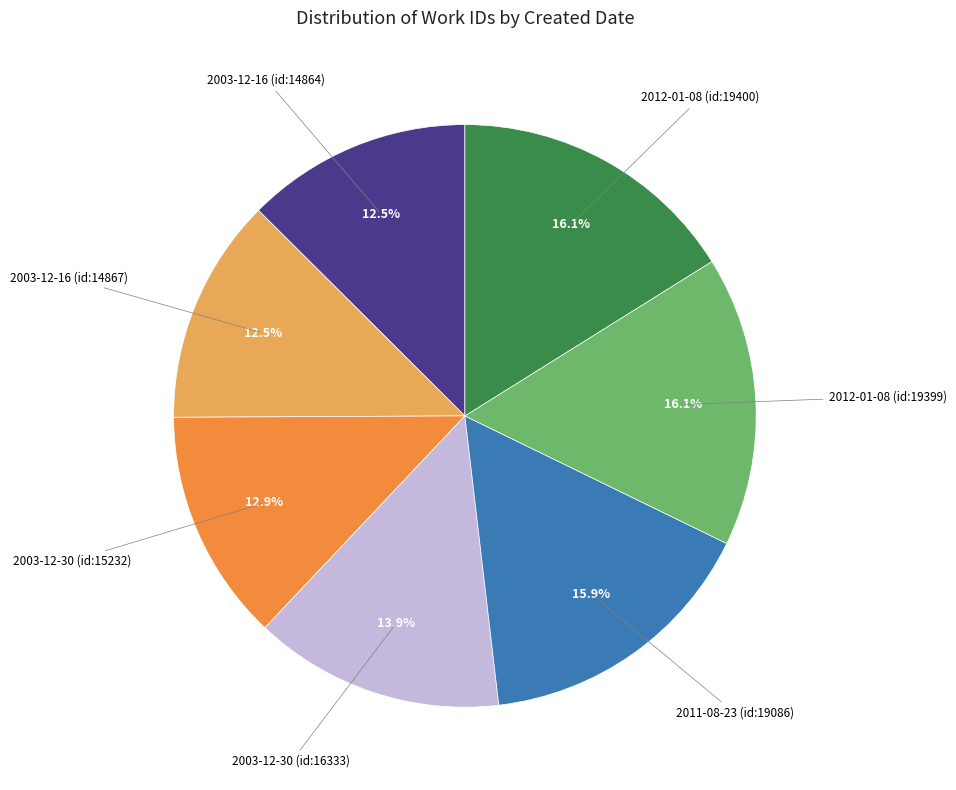

Is there a majority slice in this chart?

No